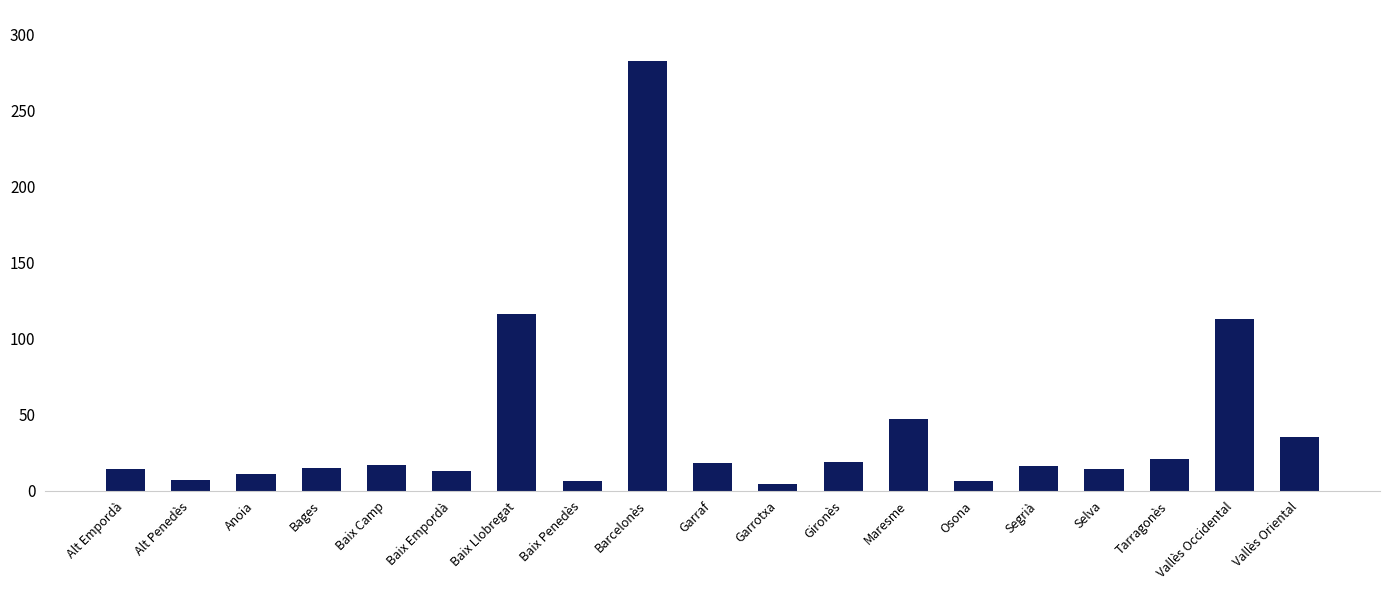

What is the approximate value at Bages?

15